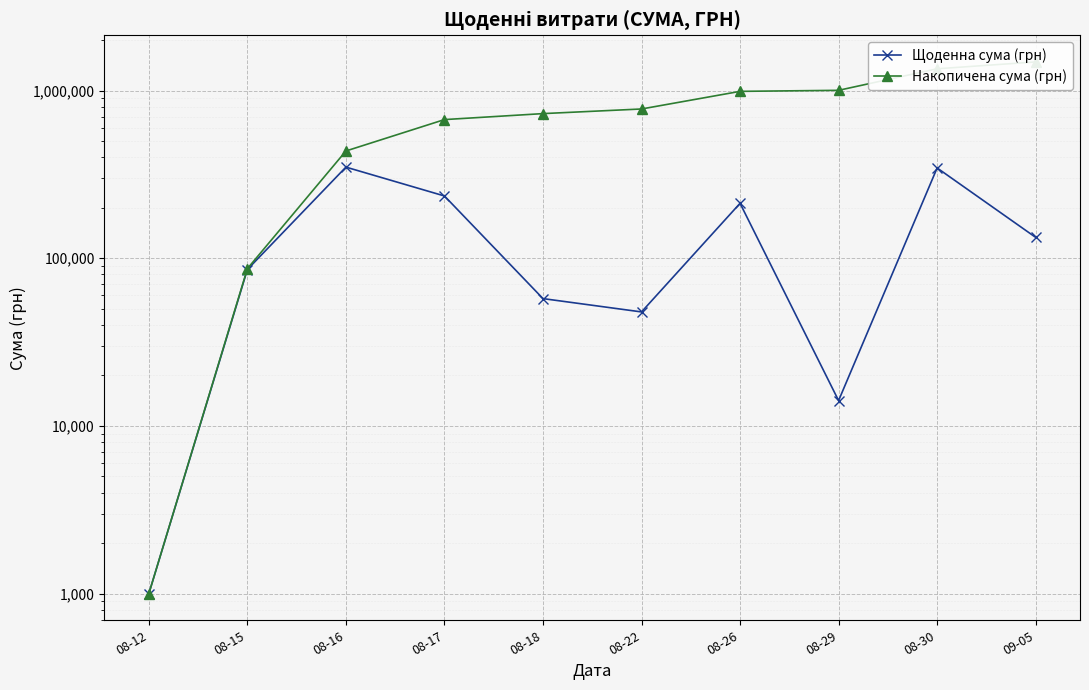

What is the value of the Щоденна сума (грн) point at the 10th from the left?

133168.7